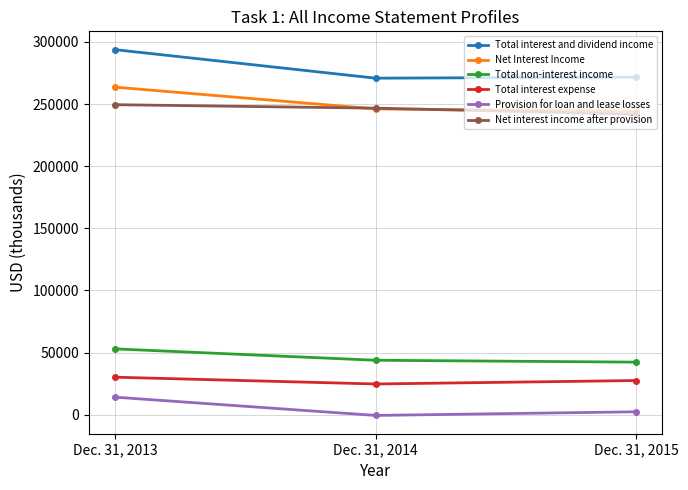

What is the sum of the Net Interest Income values at Dec. 31, 2013 and Dec. 31, 2014?

509635